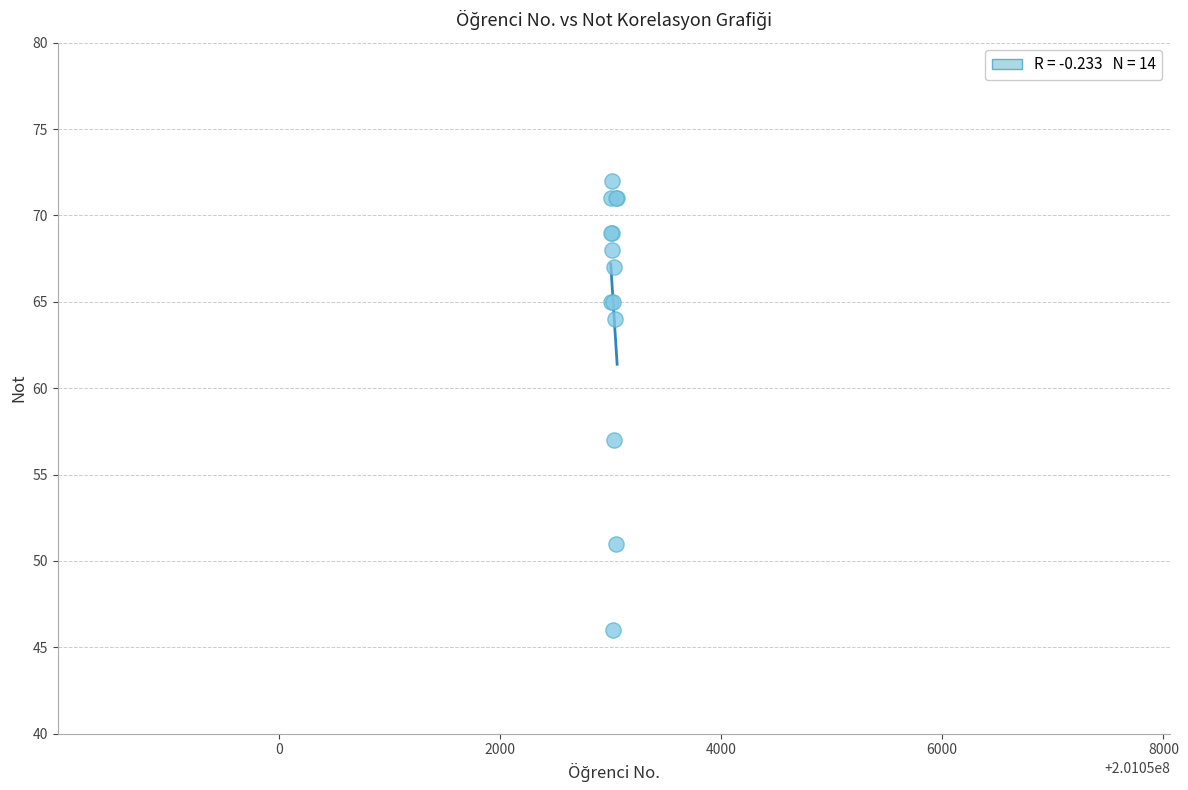

What Y value in the scatter plot is closest to 59?

57